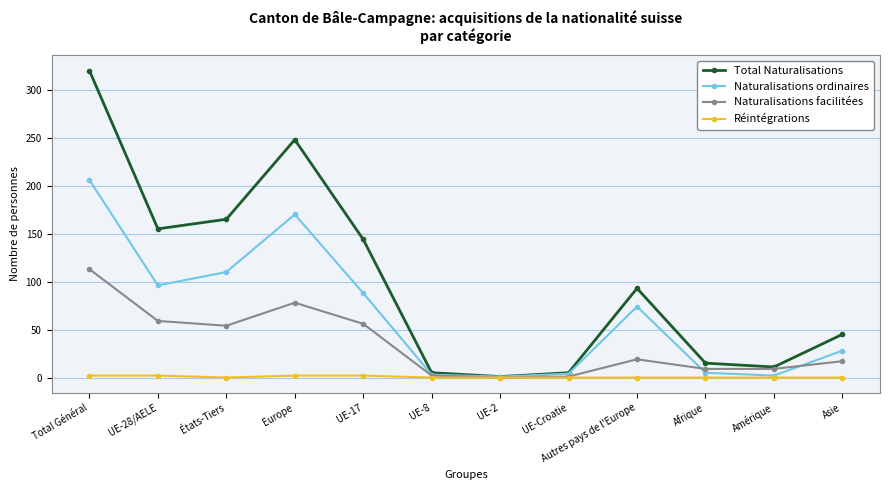

The value of Réintégrations at UE-8 is 0. True or false?

True